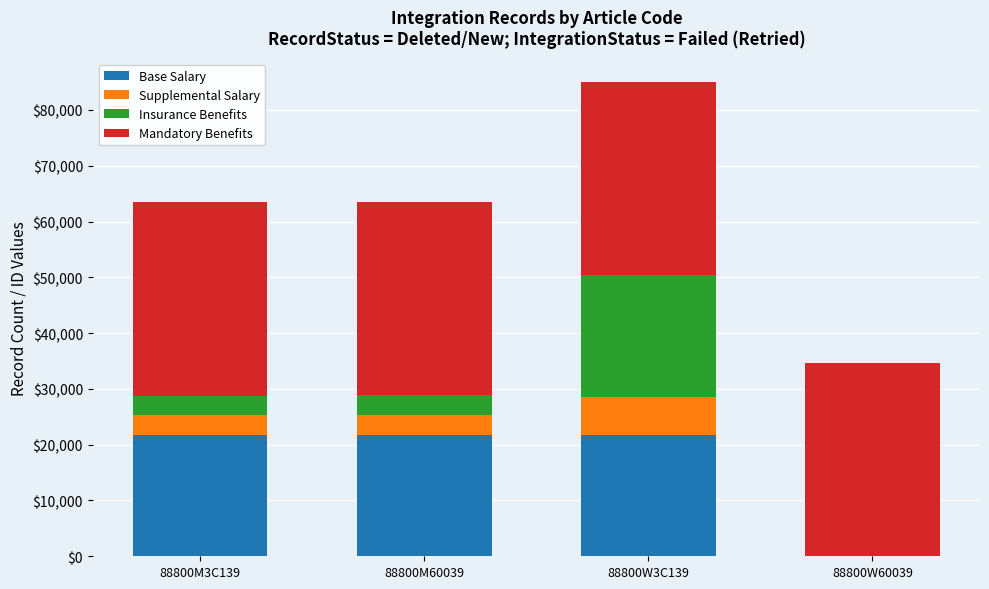

The Base Salary series shows 30449 at 88800M60039. True or false?

False